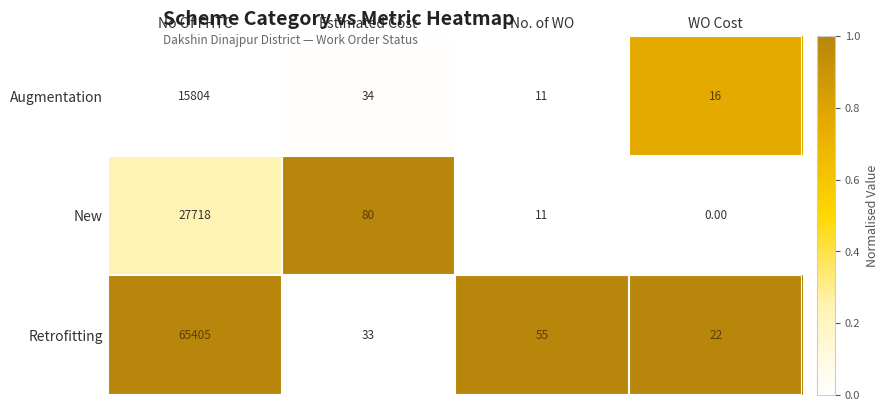

List the series in order of their overall mean, highest first.

Retrofitting, New, Augmentation